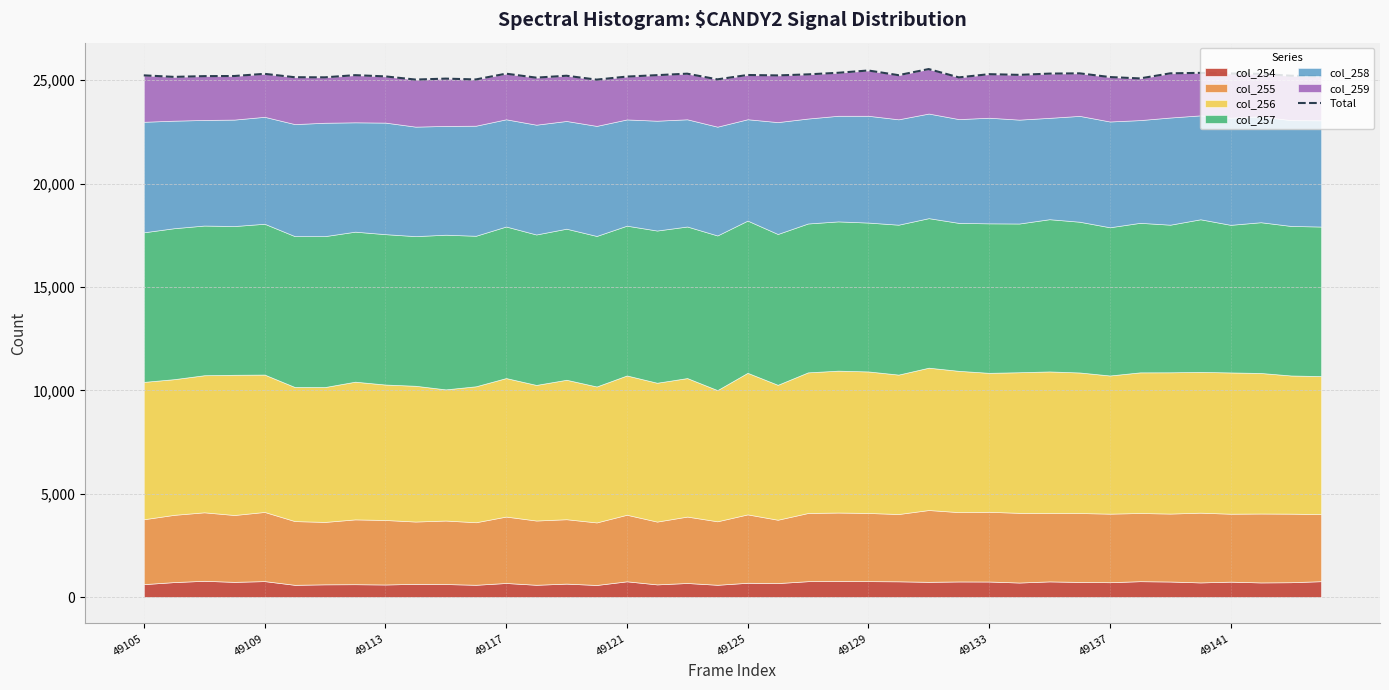

What is the ratio of the value at 16 to the value at 13?

1.0